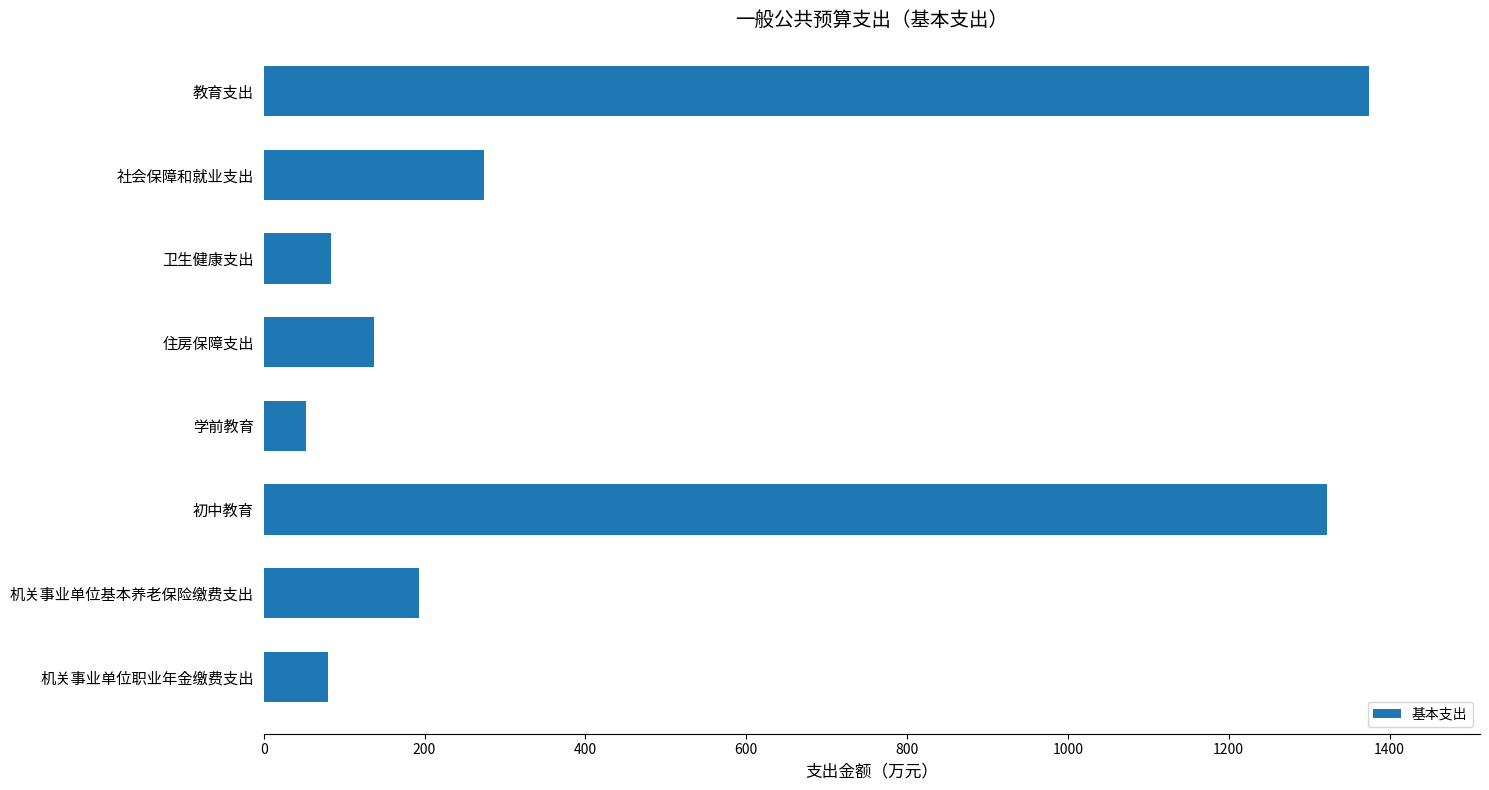

What is the change in value from 社会保障和就业支出 to 机关事业单位基本养老保险缴费支出?

-80.0